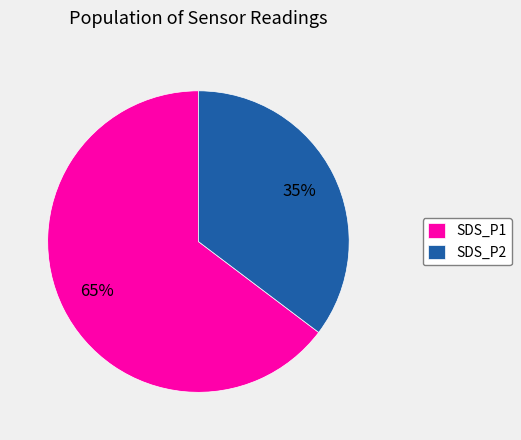

Is there a majority slice in this chart?

Yes